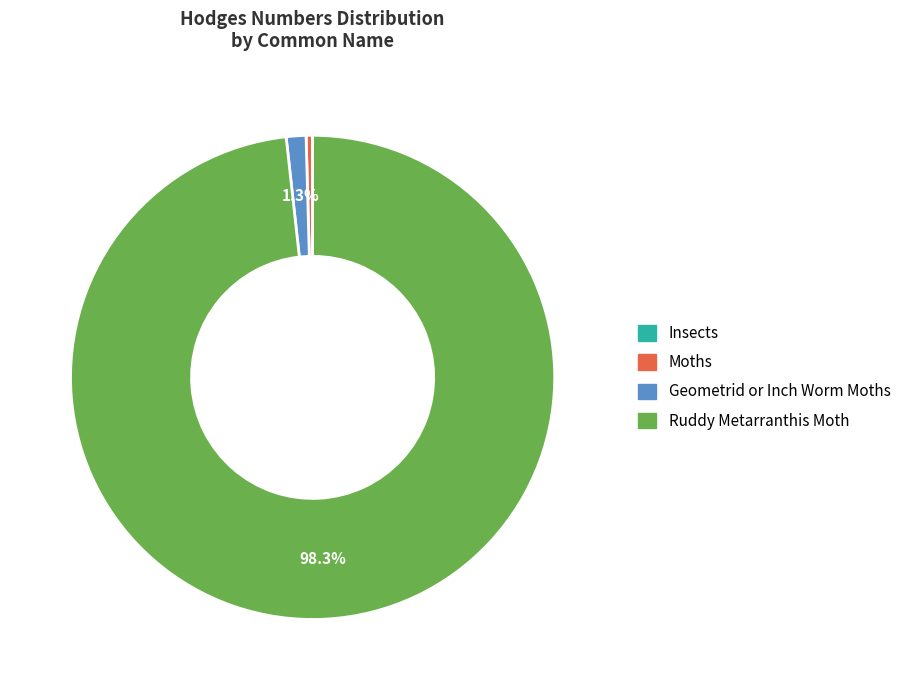

What percentage is NOT represented by Ruddy Metarranthis Moth?

1.7%